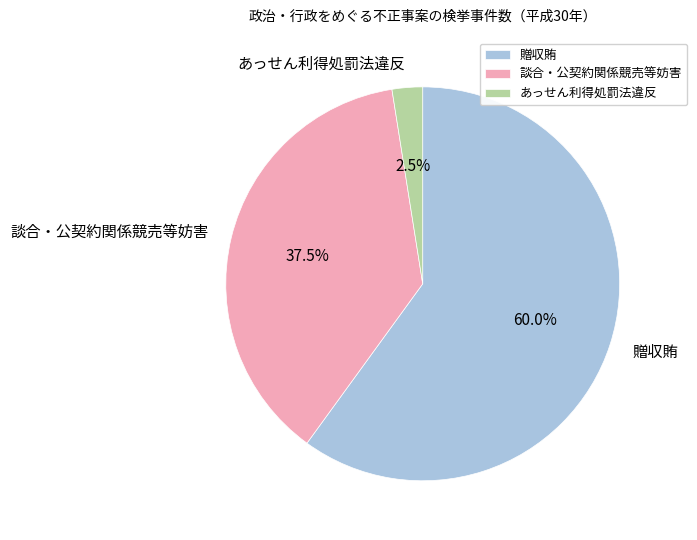

What is the ratio of the value at 談合・公契約関係競売等妨害 to the value at あっせん利得処罰法違反?

15.0